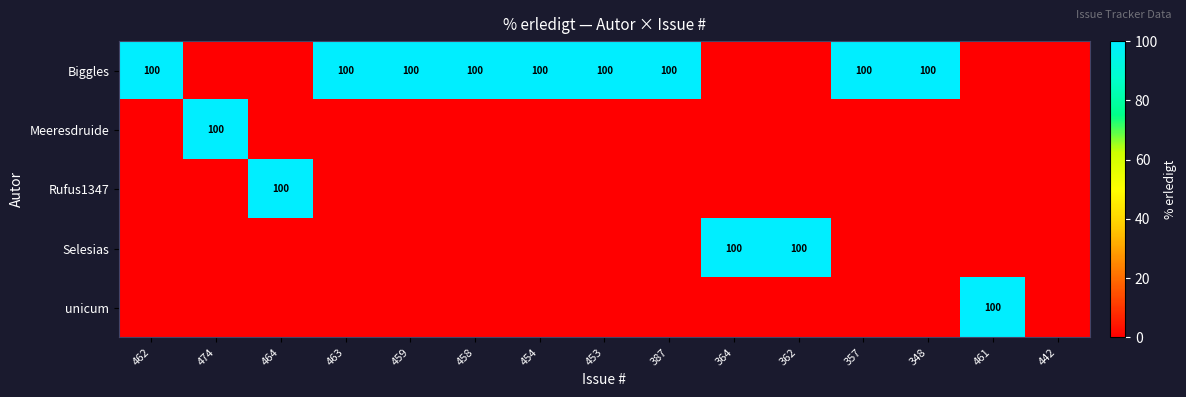

The Biggles series shows 100 at 462. True or false?

True